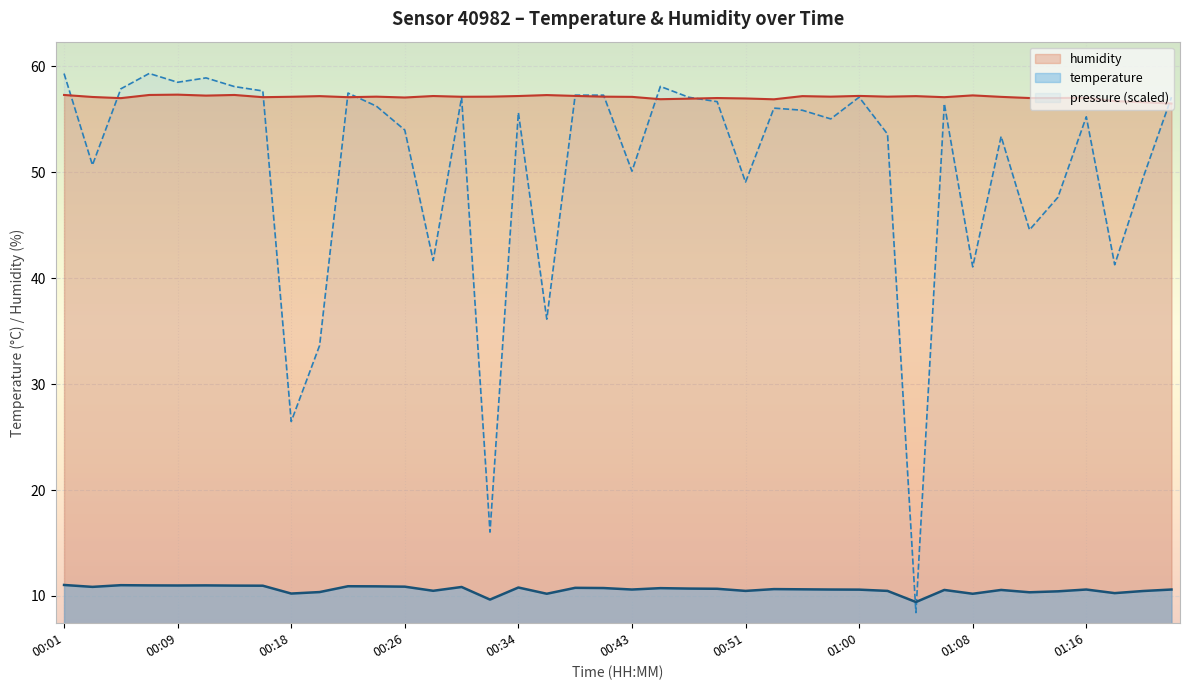

Which series has the largest range (max minus min)?

pressure (scaled)